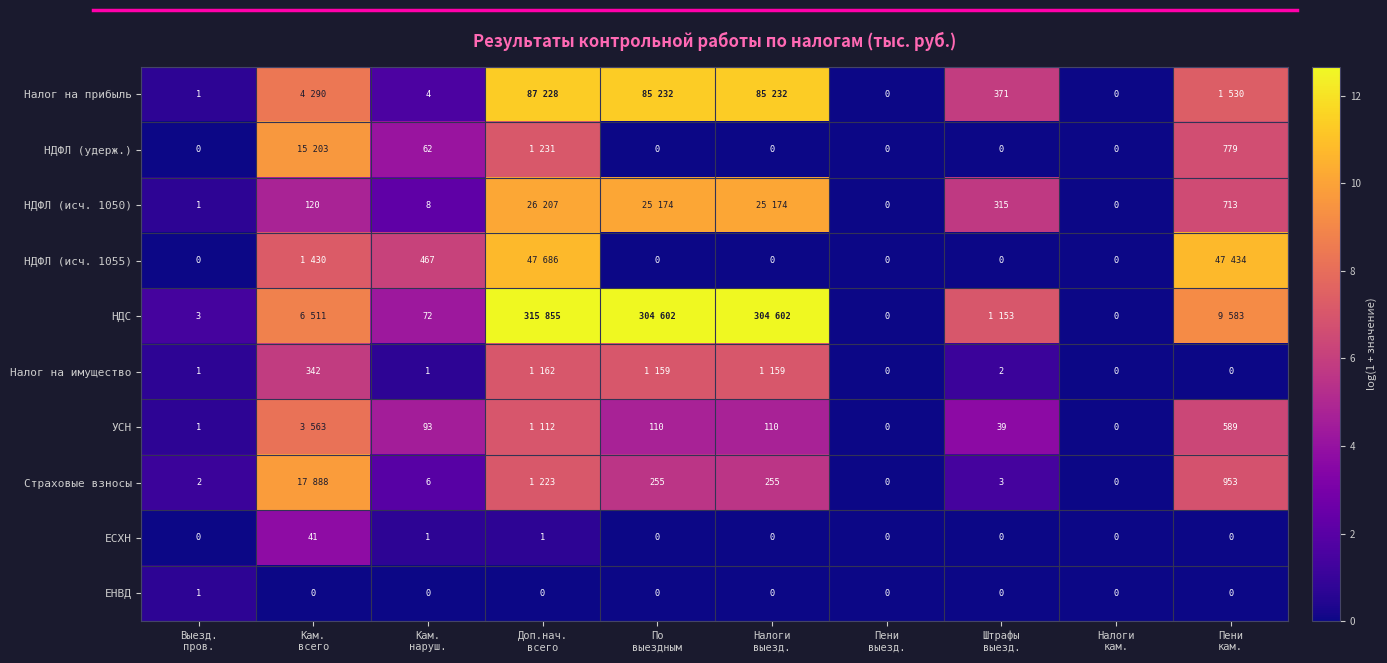

The Страховые взносы series shows 0.6 at Выезд. пров.. True or false?

False